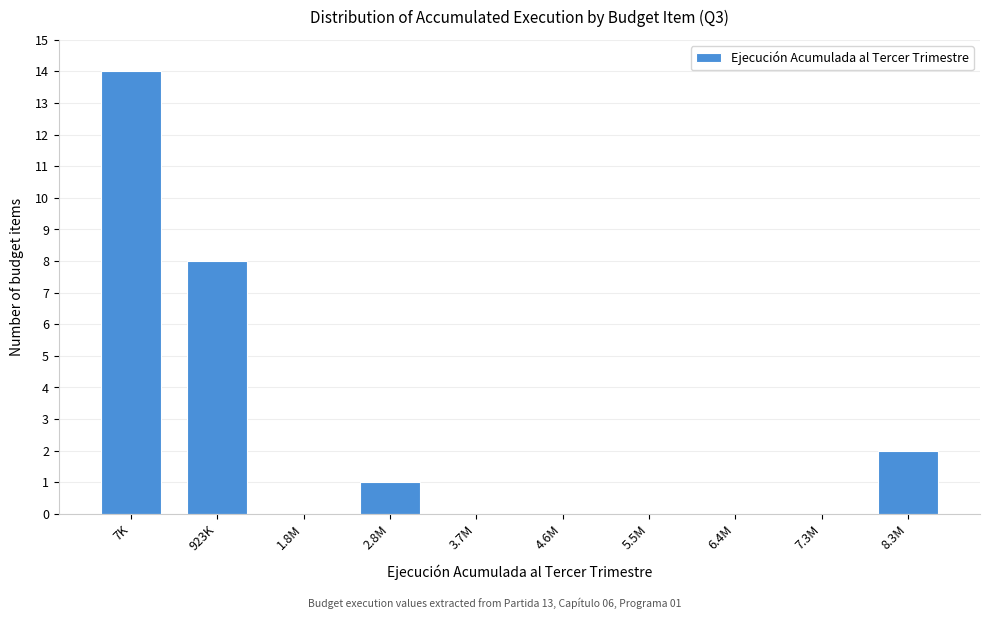

Reading left to right, transcribe all the data shown in this chart.

7K=14	923K=8	1.8M=0	2.8M=1	3.7M=0	4.6M=0	5.5M=0	6.4M=0	7.3M=0	8.3M=2